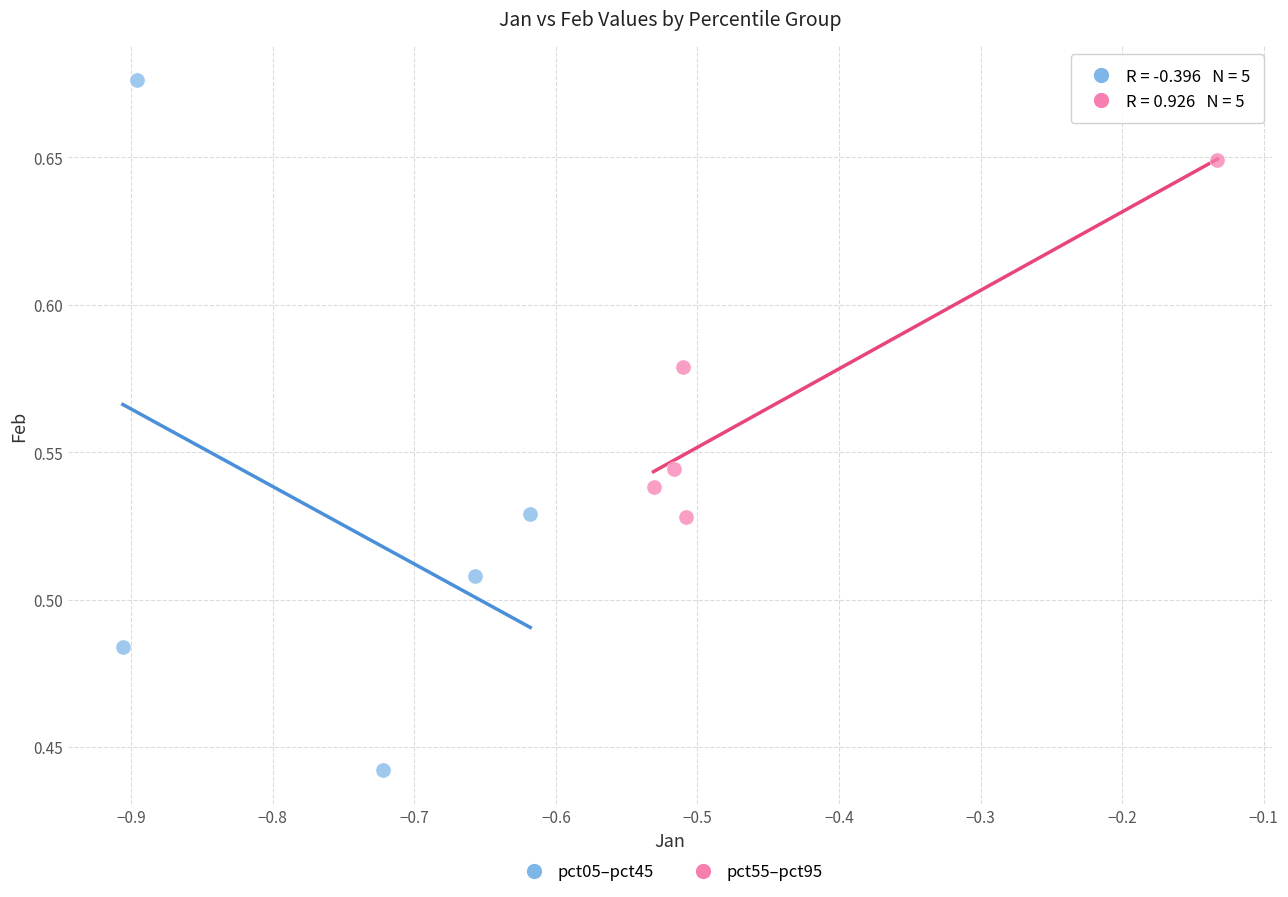

Which series has the widest spread of Y values?

pct05–pct45